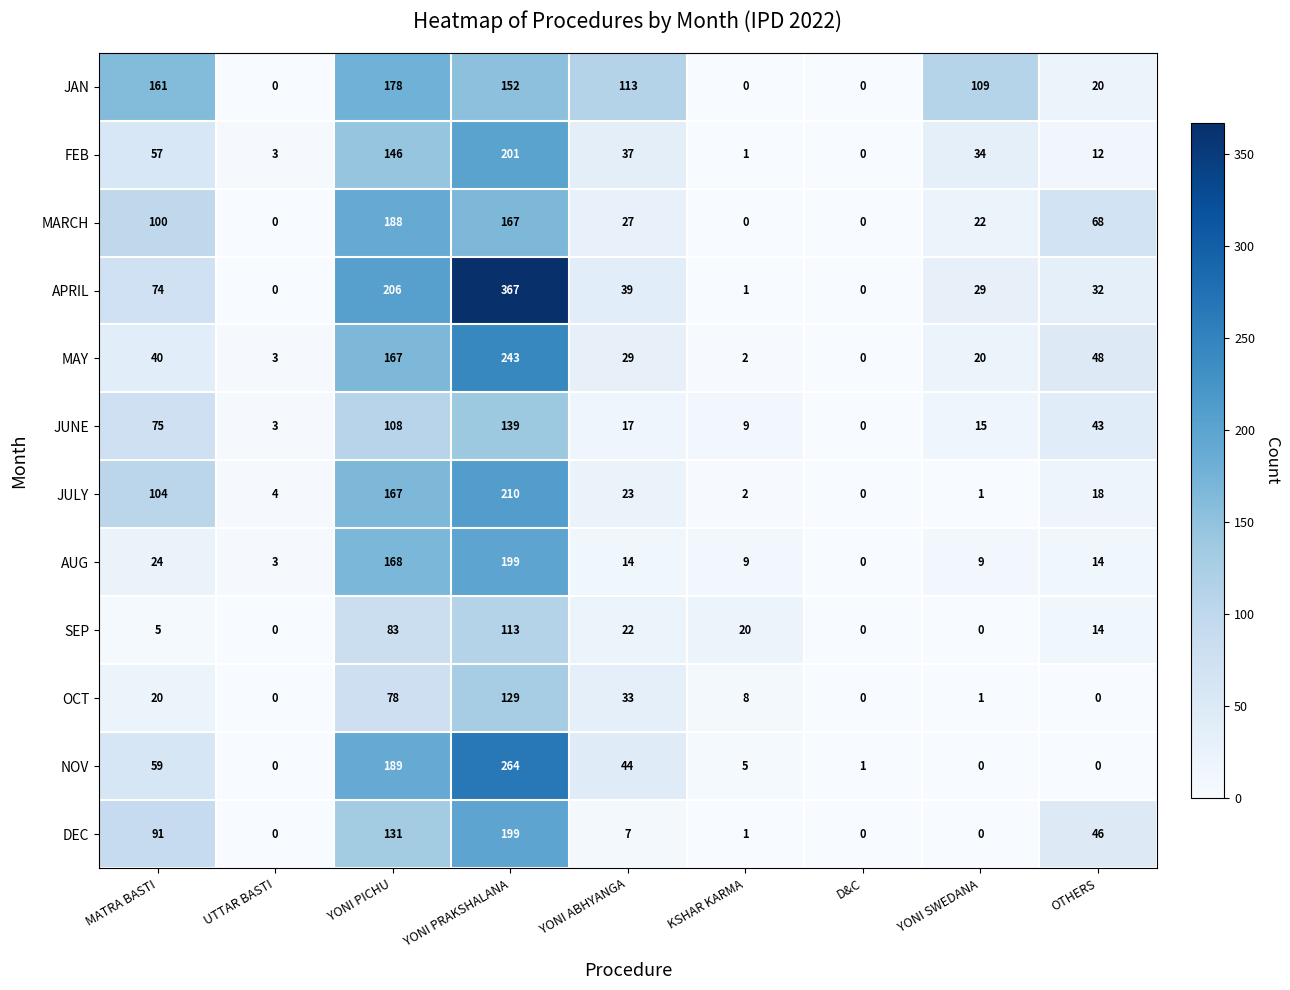

What is the difference between the maximum and minimum values in the DEC series?

199